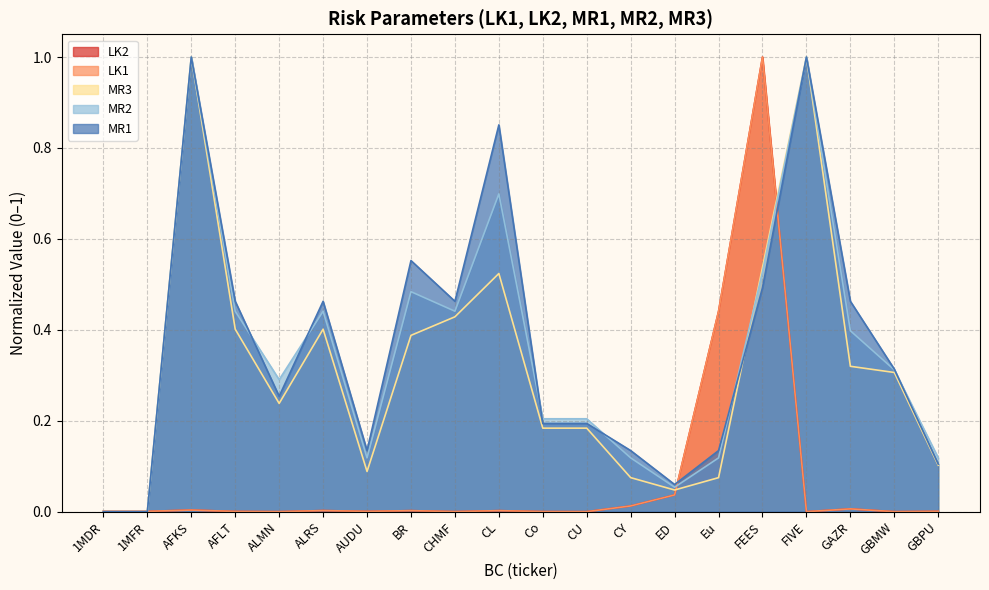

Reading left to right, what are all the values shown in this chart?

LK2: 0.0	0.0	0.0	0.0	0.0	0.0	0.0	0.0	0.0	0.0	0.0	0.0	0.0	0.0	0.4	1.0	0.0	0.0	0.0	0.0
LK1: 0.0	0.0	0.0	0.0	0.0	0.0	0.0	0.0	0.0	0.0	0.0	0.0	0.0	0.0	0.4	1.0	0.0	0.0	0.0	0.0
MR3: 0.0	0.0	1.0	0.4	0.2	0.4	0.1	0.4	0.4	0.5	0.2	0.2	0.1	0.0	0.1	0.5	1.0	0.3	0.3	0.1
MR2: 0.0	0.0	1.0	0.4	0.3	0.4	0.1	0.5	0.4	0.7	0.2	0.2	0.1	0.1	0.1	0.5	1.0	0.4	0.3	0.1
MR1: 0.0	0.0	1.0	0.5	0.3	0.5	0.1	0.6	0.5	0.9	0.2	0.2	0.1	0.1	0.1	0.5	1.0	0.5	0.3	0.1